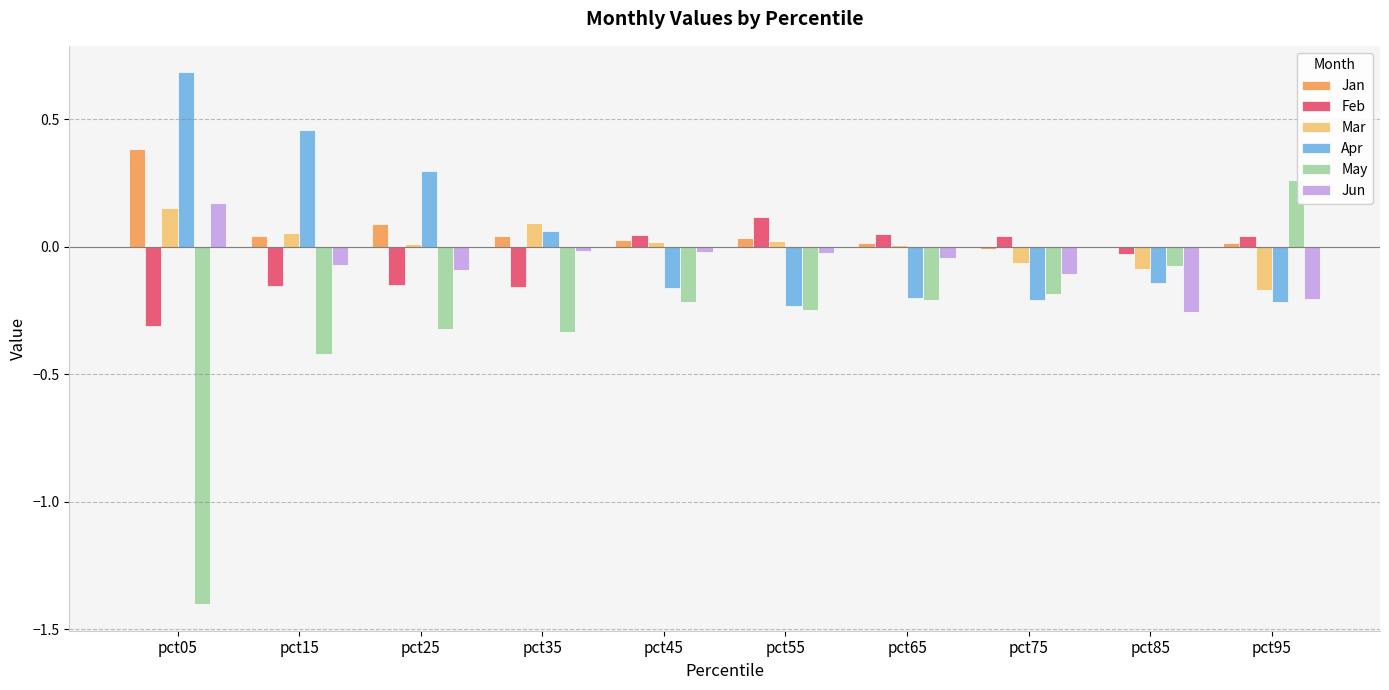

What is the maximum value shown in the chart?

0.7